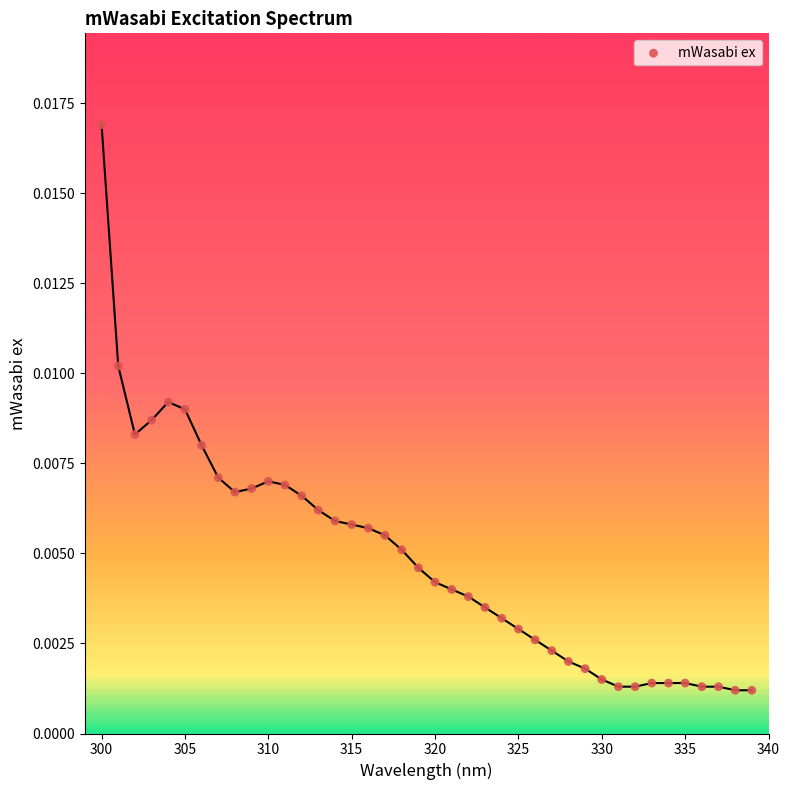

What is the range of X values (max minus min)?

39.0